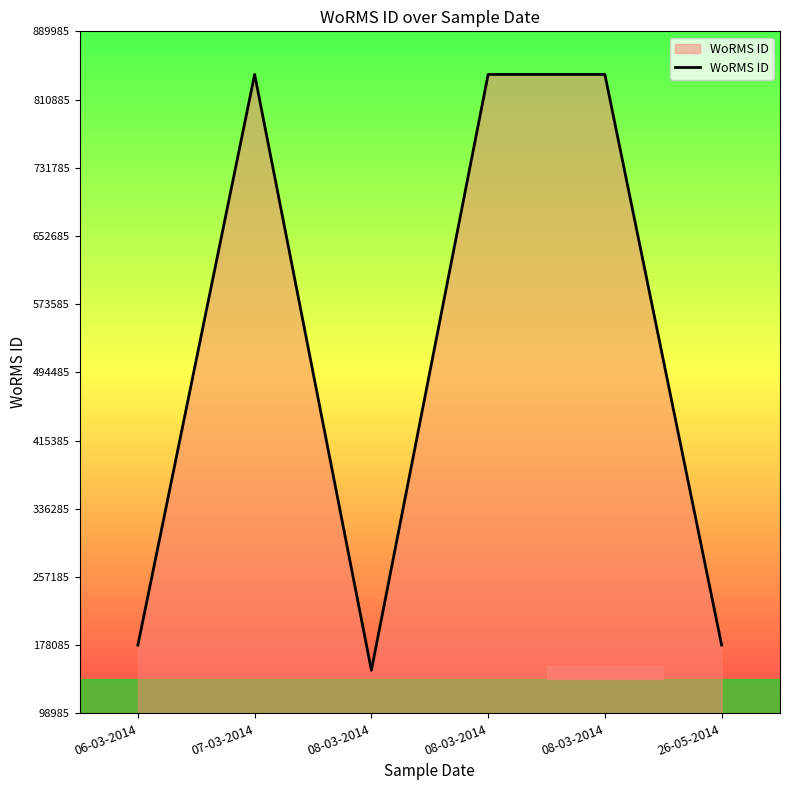

Does the chart have visible grid lines?

No